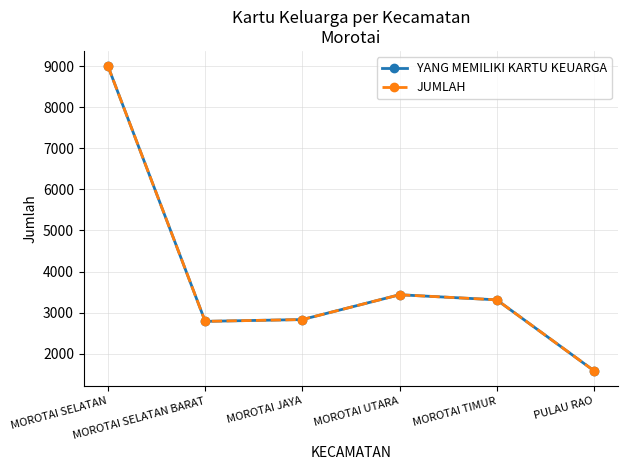

What is the sum of the YANG MEMILIKI KARTU KEUARGA values at MOROTAI JAYA and MOROTAI UTARA?

6268